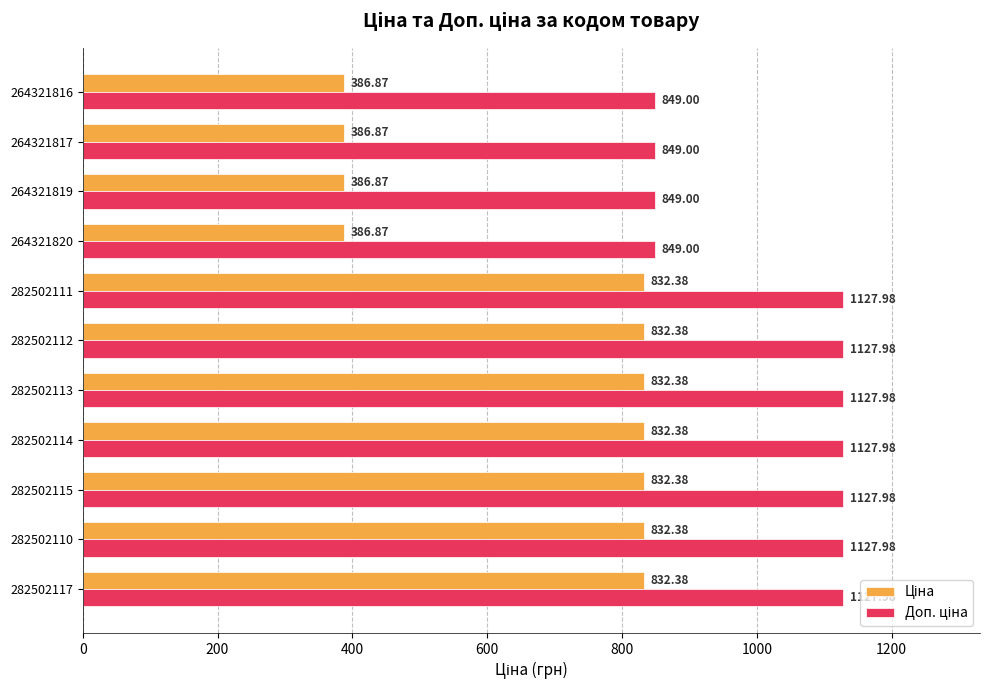

What is the total value across all series at 282502111?

1960.4